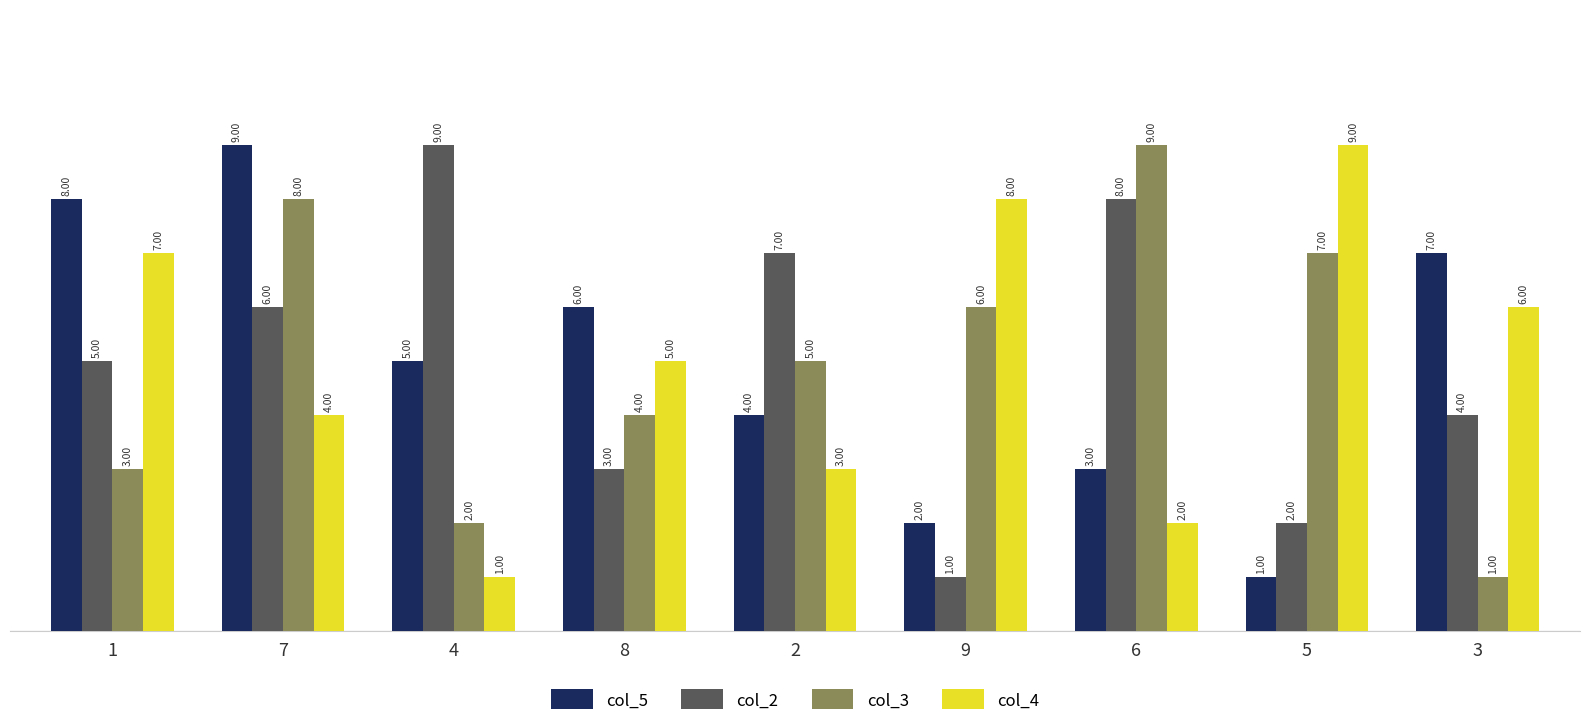

What are all the series names shown in the legend?

col_5, col_2, col_3, col_4